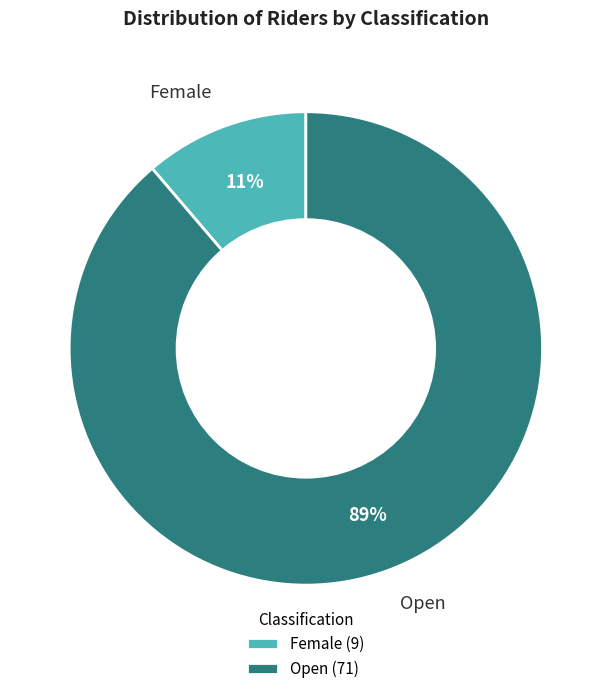

Which category has the smallest portion of the pie?

Female